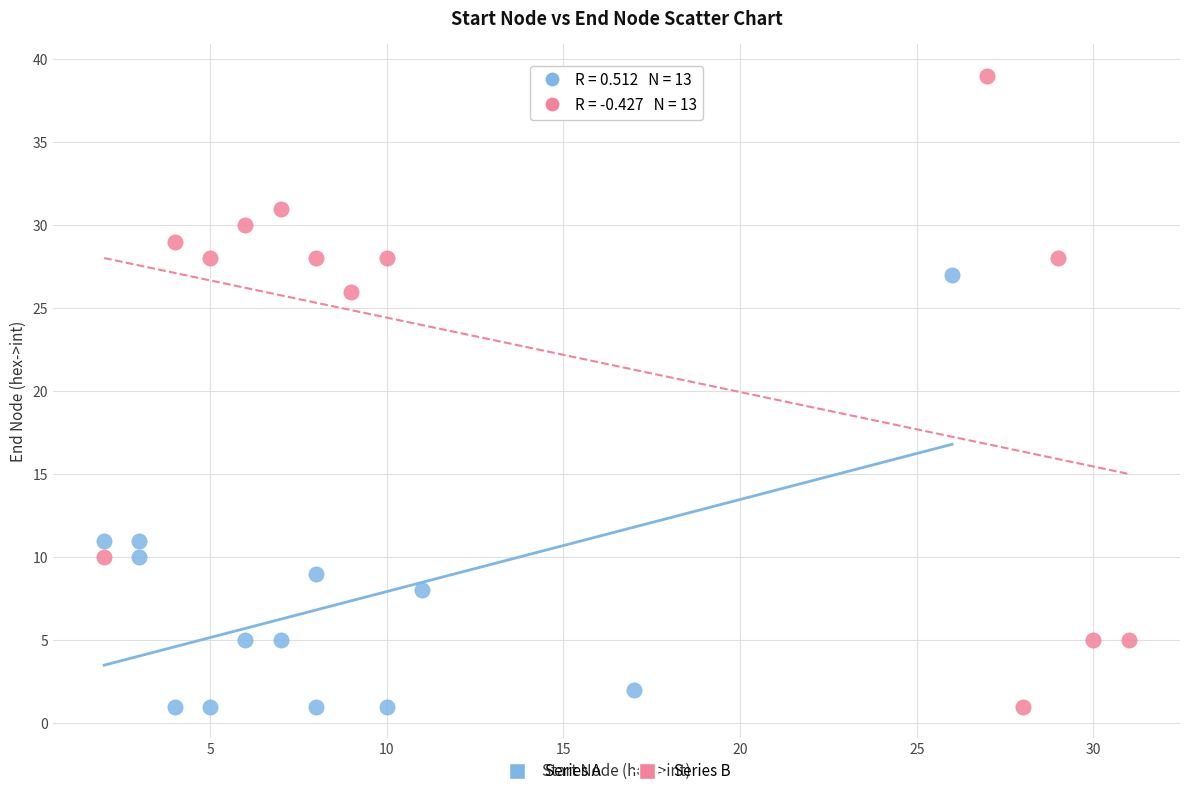

Which series contains the highest Y value?

Series B